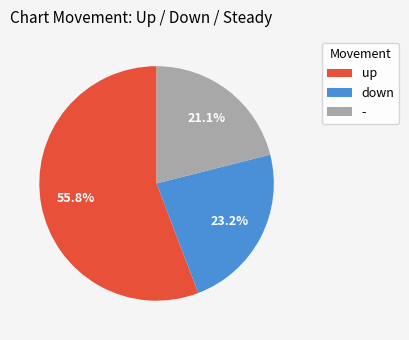

Rank the categories by value from highest to lowest.

up, down, -